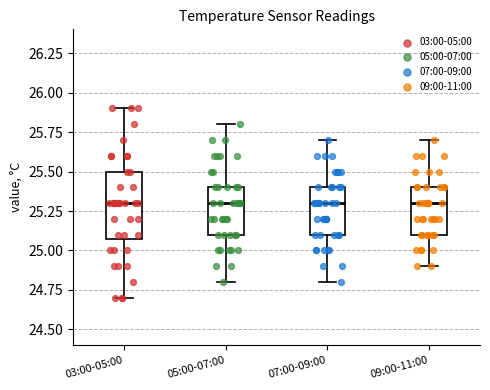

Reading left to right, read every box against the y-axis: the position of its median line, the range the box covers, and the ends of its whiskers. The values are not printed on the chart, so give them approximately, as read against the axis.

03:00-05:00: median 25.3, box 25.1 to 25.5, whiskers 24.7 to 25.9
05:00-07:00: median 25.3, box 25.1 to 25.4, whiskers 24.8 to 25.8
07:00-09:00: median 25.3, box 25.1 to 25.4, whiskers 24.8 to 25.7
09:00-11:00: median 25.3, box 25.1 to 25.4, whiskers 24.9 to 25.7